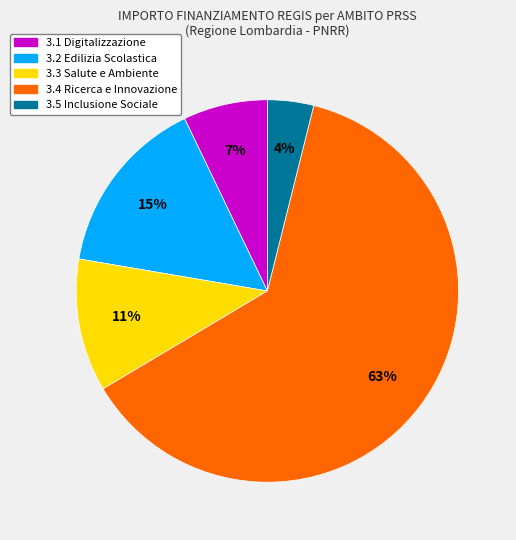

How many slices are in this pie chart?

5